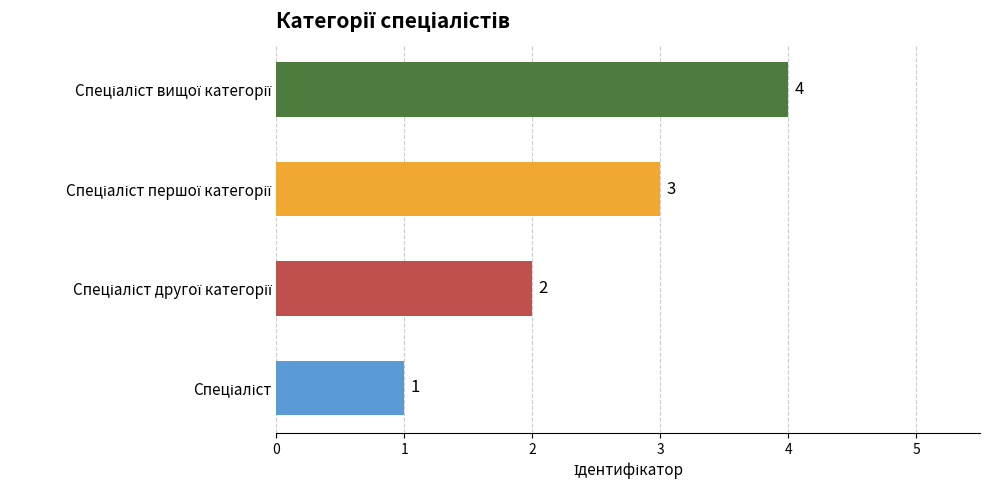

Are the bars horizontal?

Yes